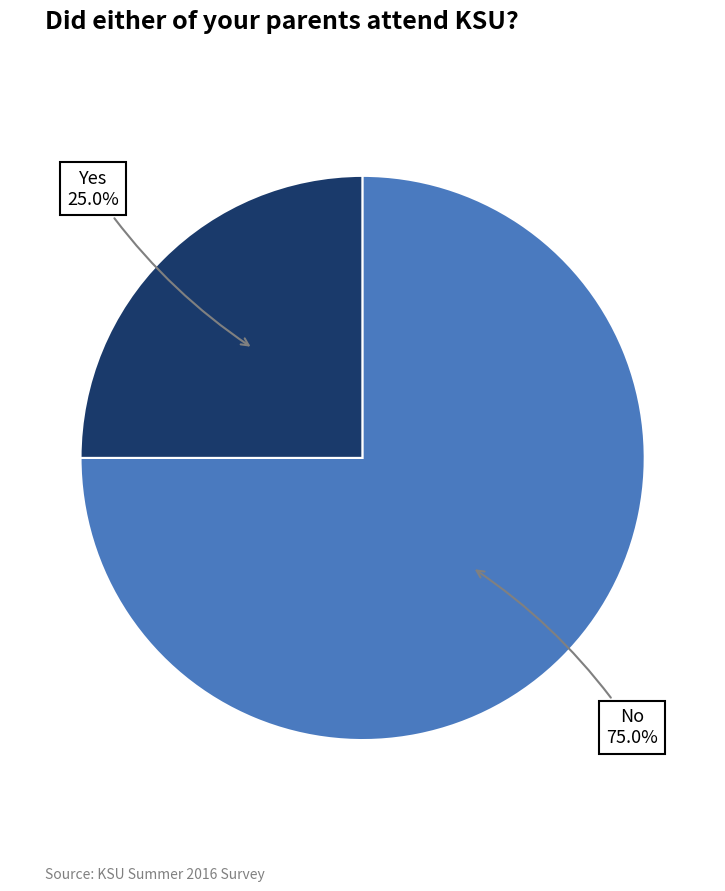

Rank the categories by value from highest to lowest.

No, Yes